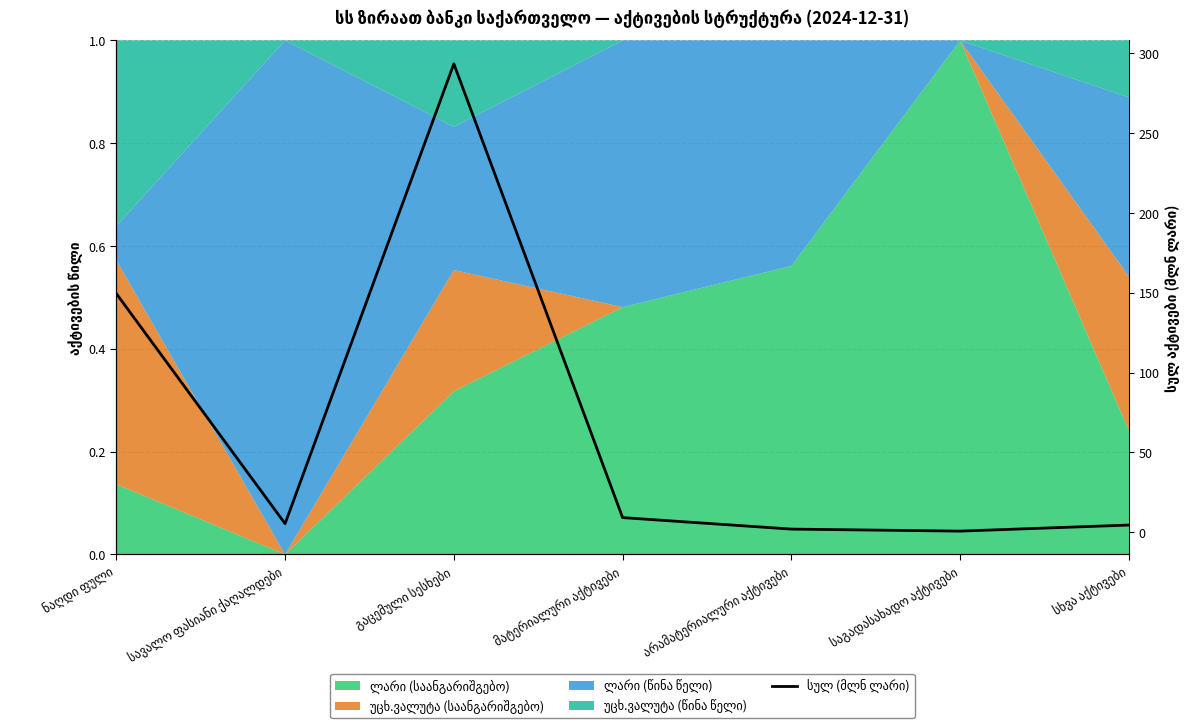

The chart shows a value of 76.5 at გაცემული სესხები. True or false?

False